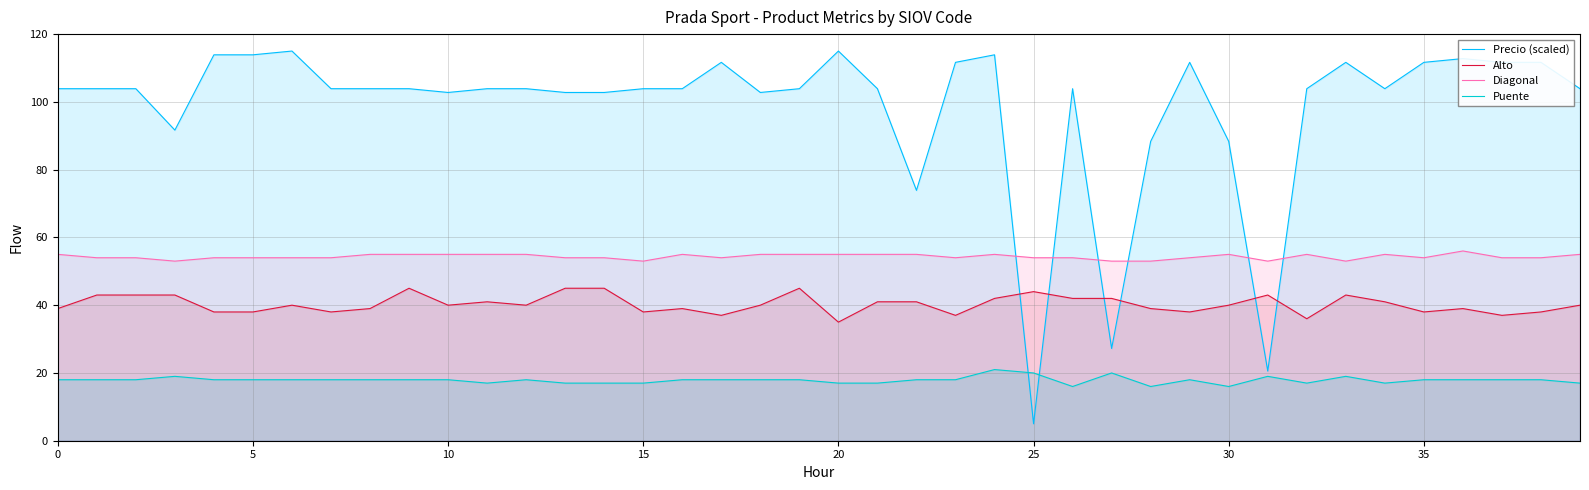

Which series has the widest spread of values?

Precio (scaled)